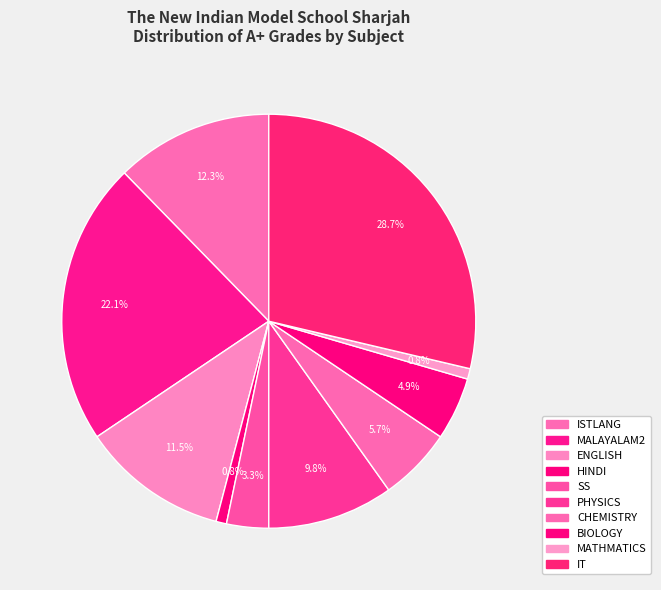

What is the change in value from HINDI to IT?

+34